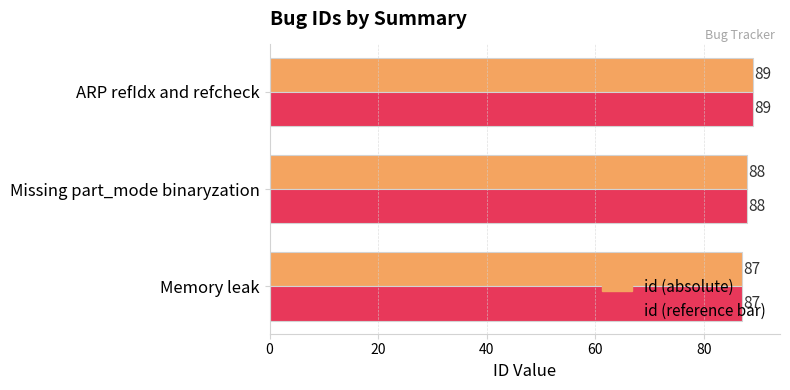

At which category is the sum across all series the highest?

ARP refIdx and refcheck